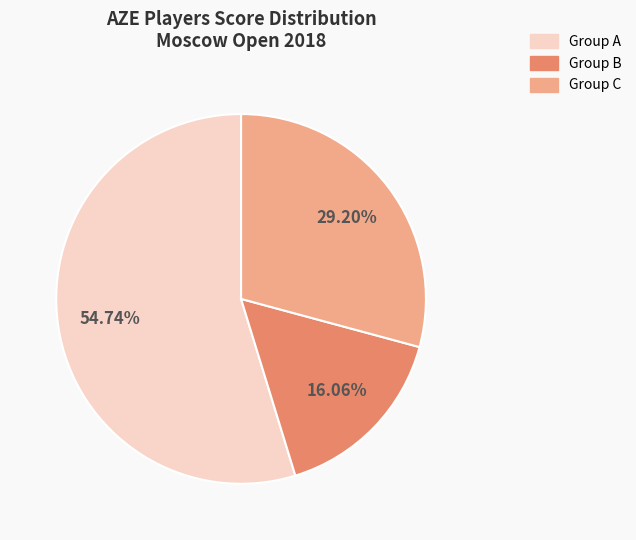

Does any single category account for the majority?

Yes